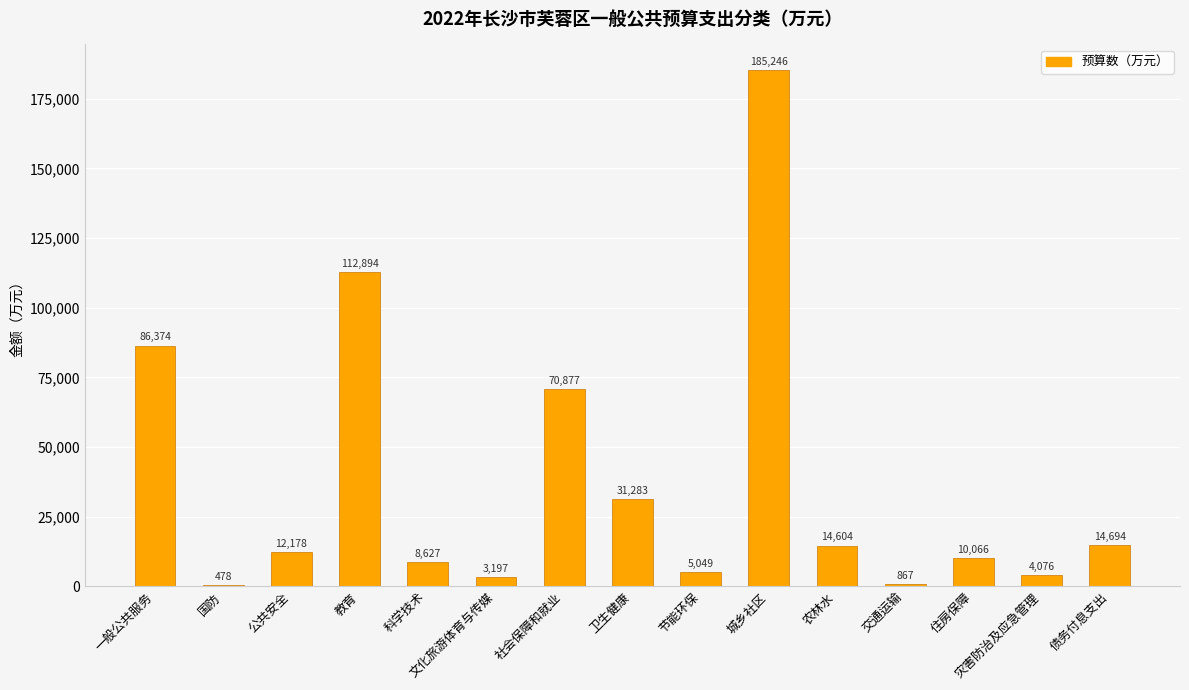

Reading left to right, list all the values displayed in this chart.

86374	478	12178	112894	8627	3197	70877	31283	5049	185246	14604	867	10066	4076	14694